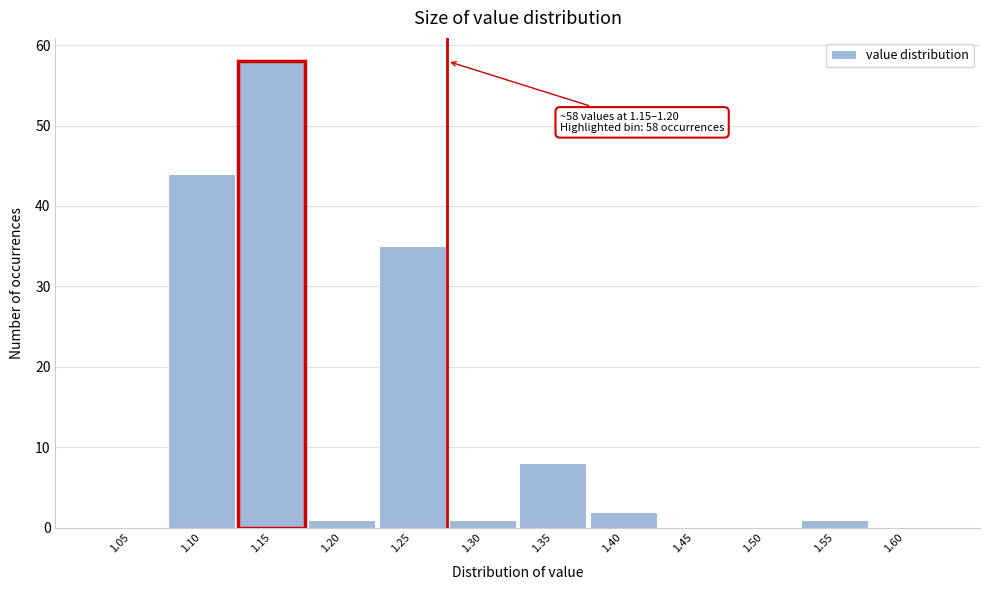

Reading left to right, transcribe all the data shown in this chart.

1.05=0	1.10=44	1.15=58	1.20=1	1.25=35	1.30=1	1.35=8	1.40=2	1.45=0	1.50=0	1.55=1	1.60=0